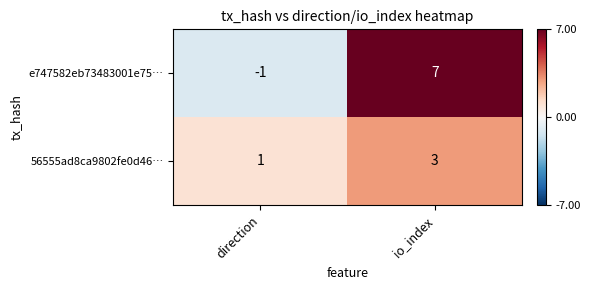

Which series has the widest spread of values?

e747582eb73483001e75…